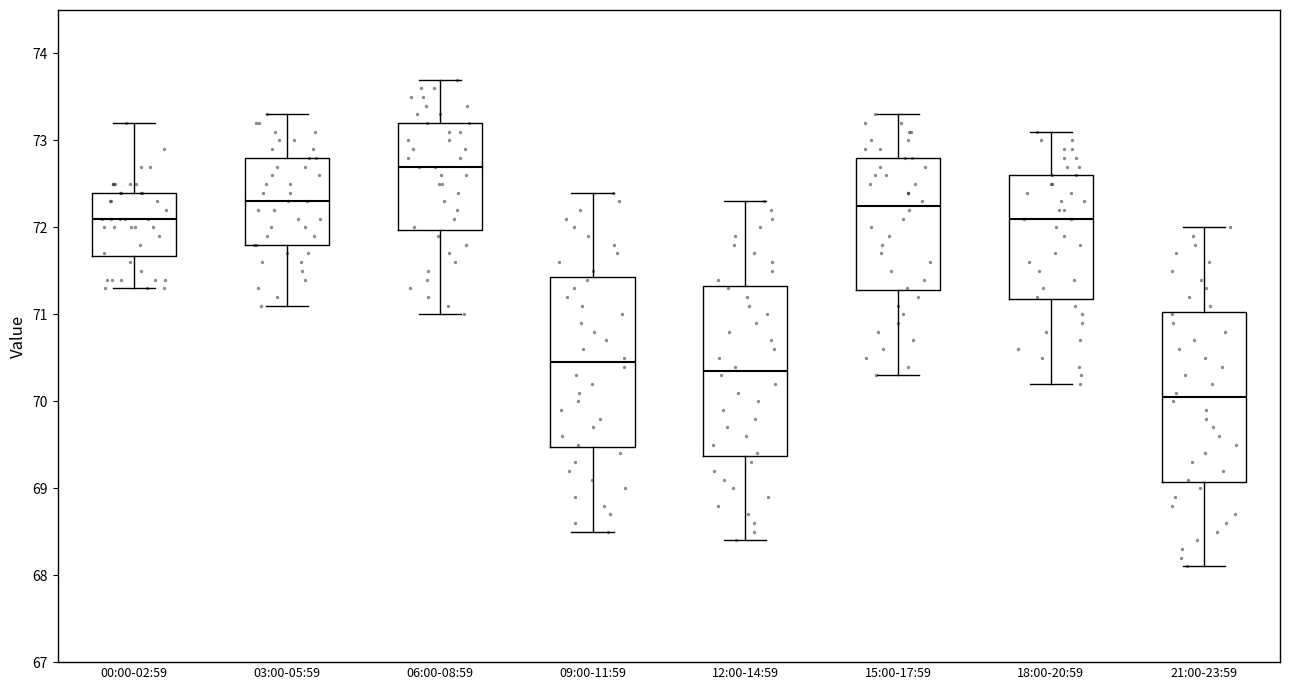

Reading left to right, read every box against the y-axis: the position of its median line, the range the box covers, and the ends of its whiskers. The values are not printed on the chart, so give them approximately, as read against the axis.

00:00-02:59: median 72.1, box 71.7 to 72.4, whiskers 71.3 to 73.2
03:00-05:59: median 72.3, box 71.8 to 72.8, whiskers 71.1 to 73.3
06:00-08:59: median 72.7, box 72.0 to 73.2, whiskers 71.0 to 73.7
09:00-11:59: median 70.5, box 69.5 to 71.4, whiskers 68.5 to 72.4
12:00-14:59: median 70.4, box 69.4 to 71.3, whiskers 68.4 to 72.3
15:00-17:59: median 72.3, box 71.3 to 72.8, whiskers 70.3 to 73.3
18:00-20:59: median 72.1, box 71.2 to 72.6, whiskers 70.2 to 73.1
21:00-23:59: median 70.1, box 69.1 to 71.0, whiskers 68.1 to 72.0